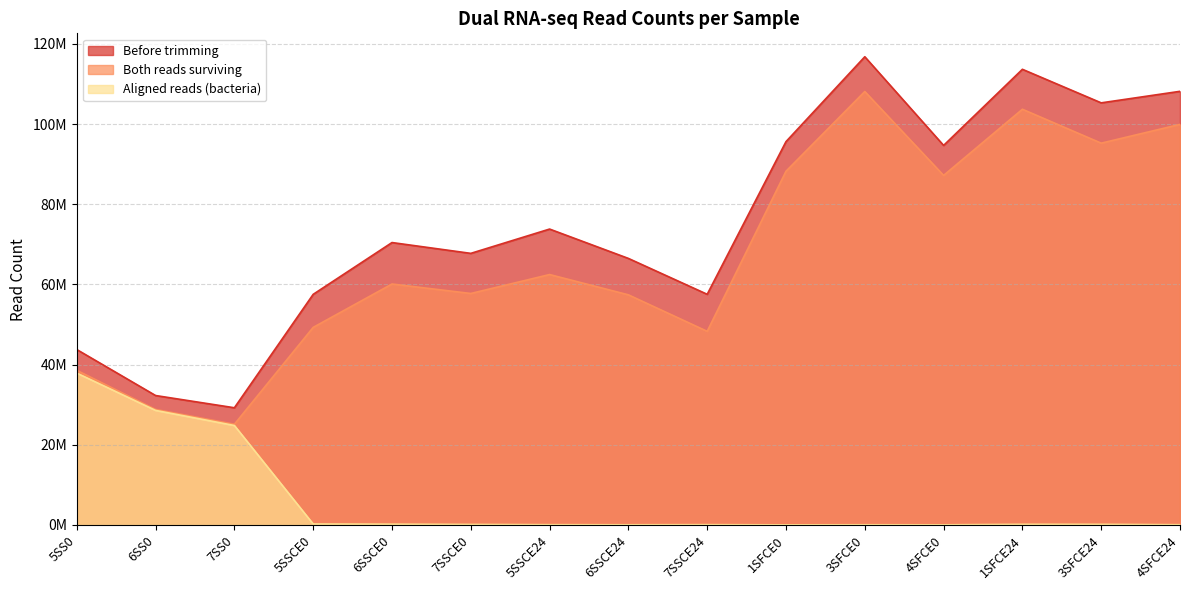

At 7SSCE0, list the series in order from smallest to largest.

Aligned reads (bacteria), Both reads surviving, Before trimming